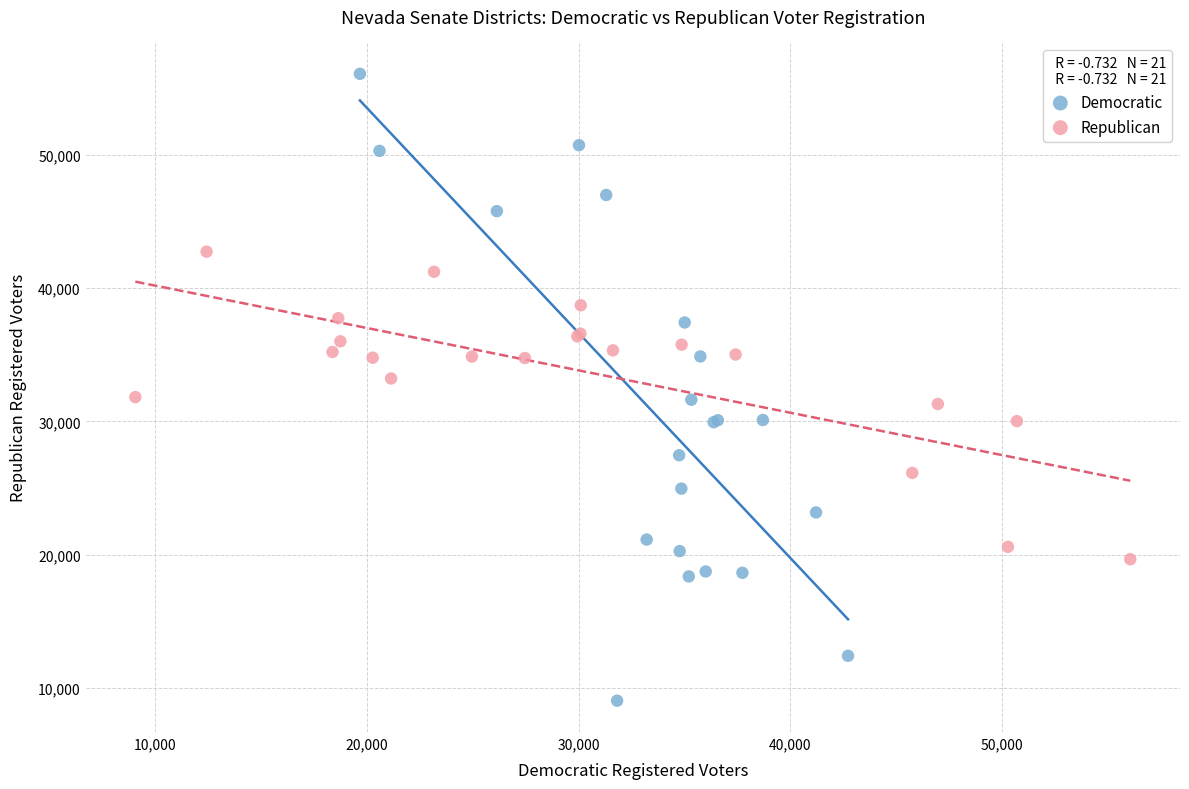

Which series contains the lowest Y value?

Democratic